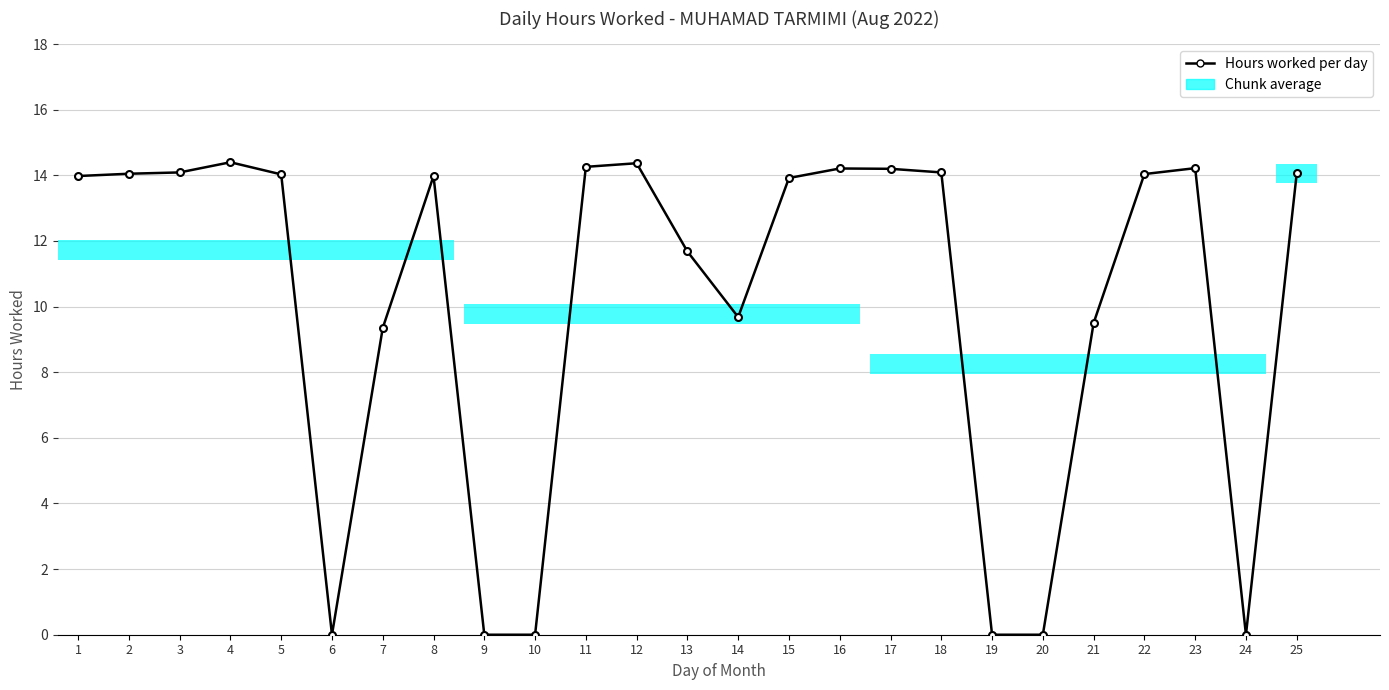

Which label corresponds to the smallest value in the chart?

6